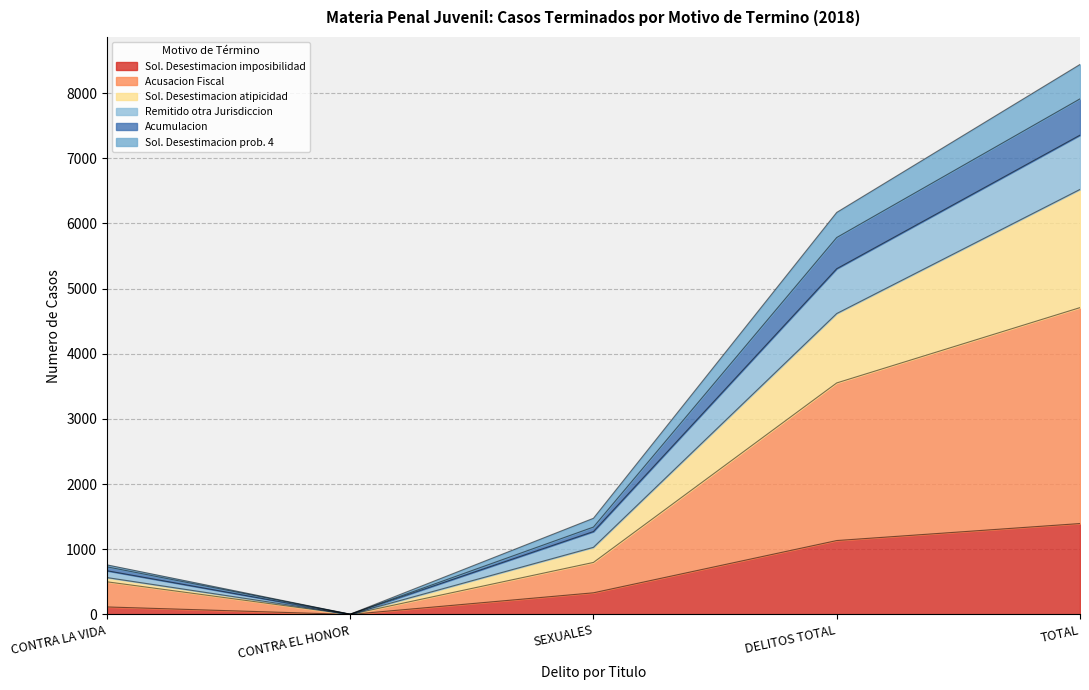

Is the value of Acusacion Fiscal at CONTRA EL HONOR greater than the value of Sol. Desestimacion imposibilidad at SEXUALES?

No